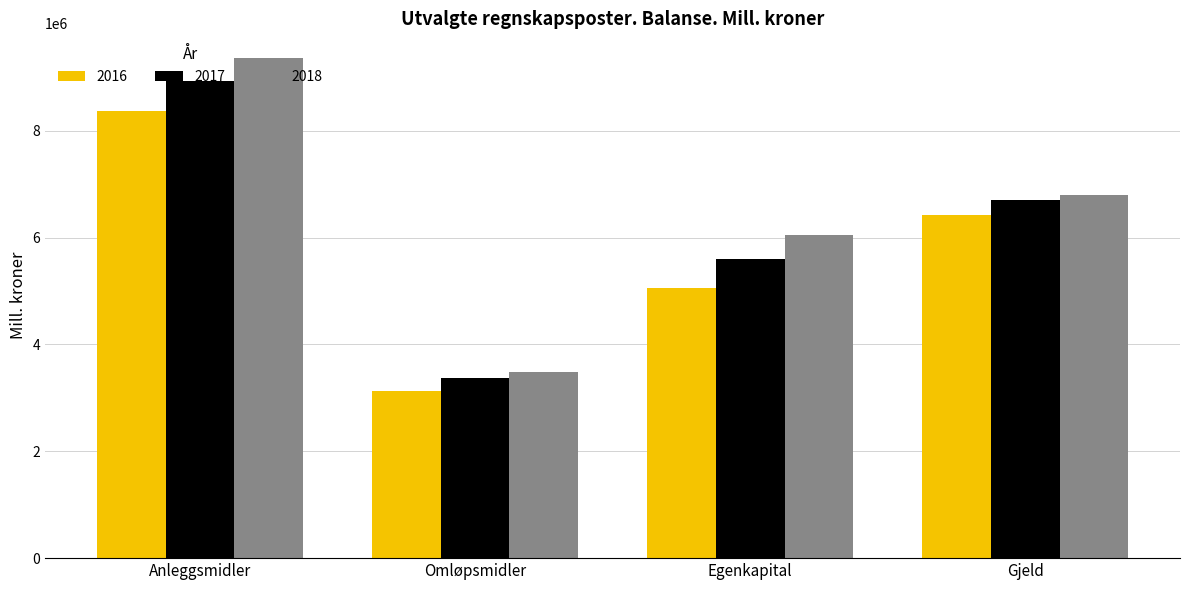

At how many categories does at least one series exceed 9188925?

1